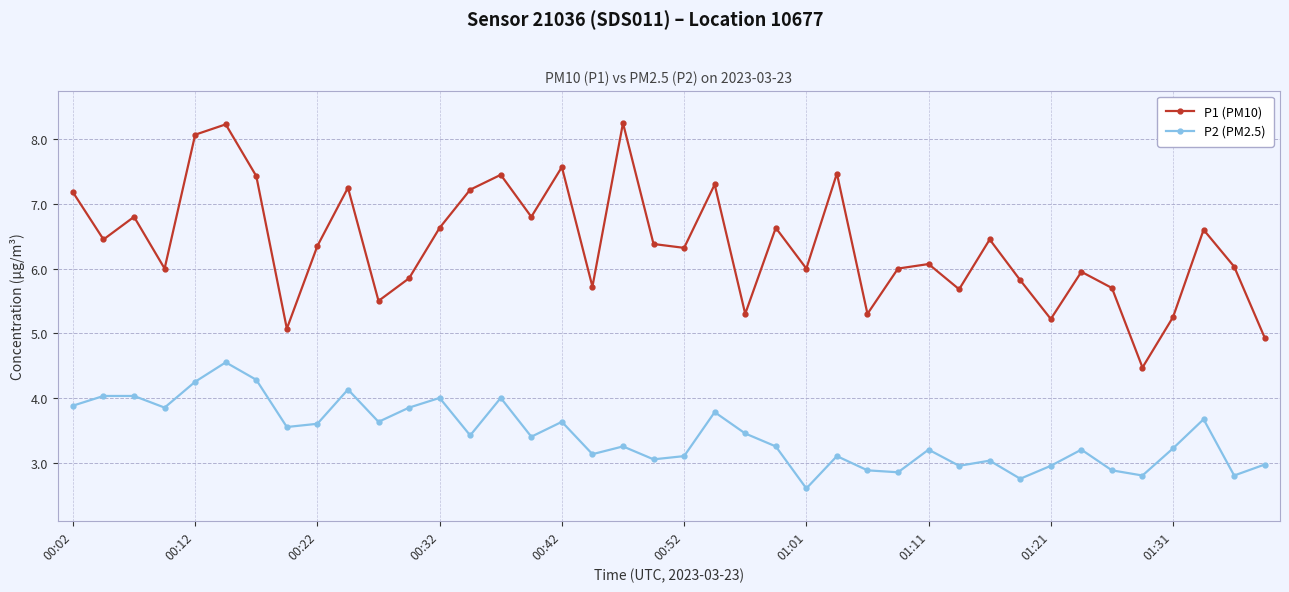

True or false: P1 (PM10) has more than 0 interior local peaks.

True